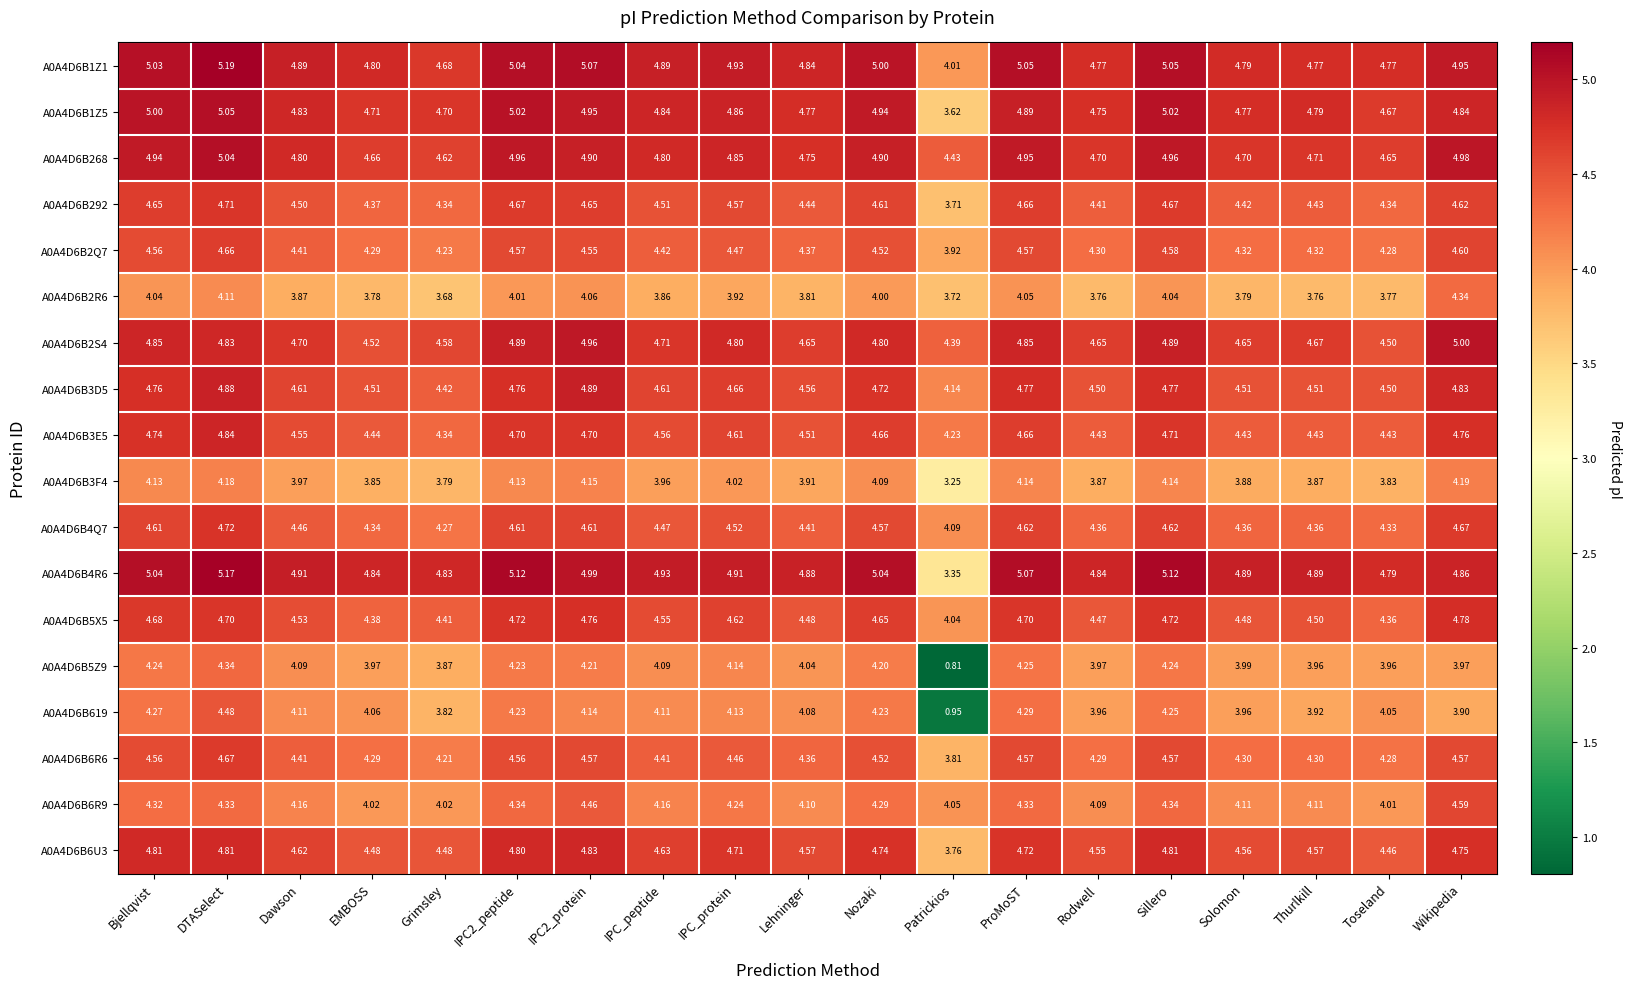

At which category is the sum across all series the highest?

DTASelect